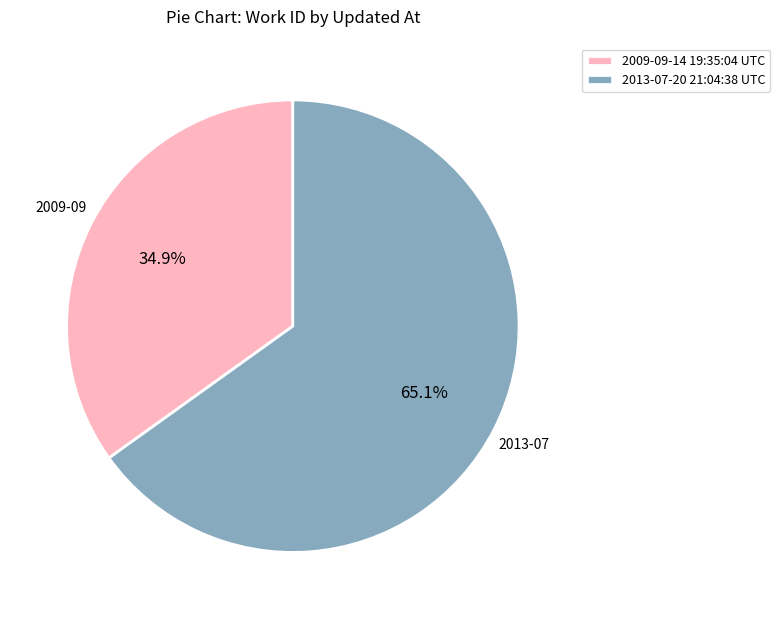

To the nearest percent, what is the difference between the 2013-07-20 21:04:38 UTC and 2009-09-14 19:35:04 UTC slice percentages?

30%